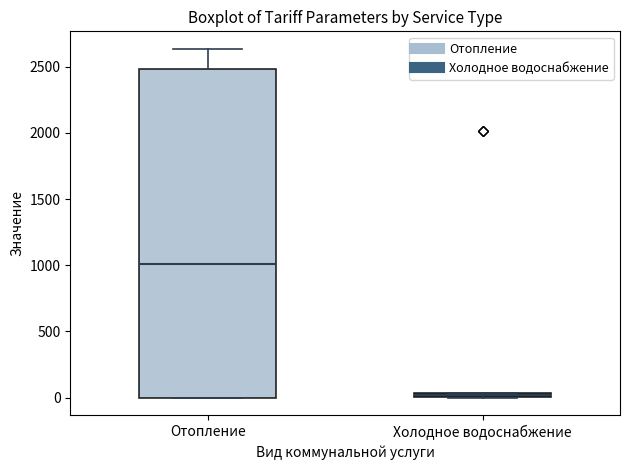

Comparing the boxes themselves (not the whiskers), which one is the tallest?

Отопление